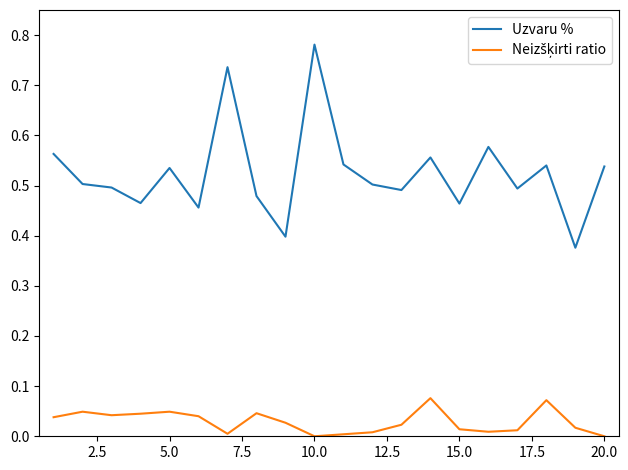

Which series has the largest total across all categories?

Uzvaru %